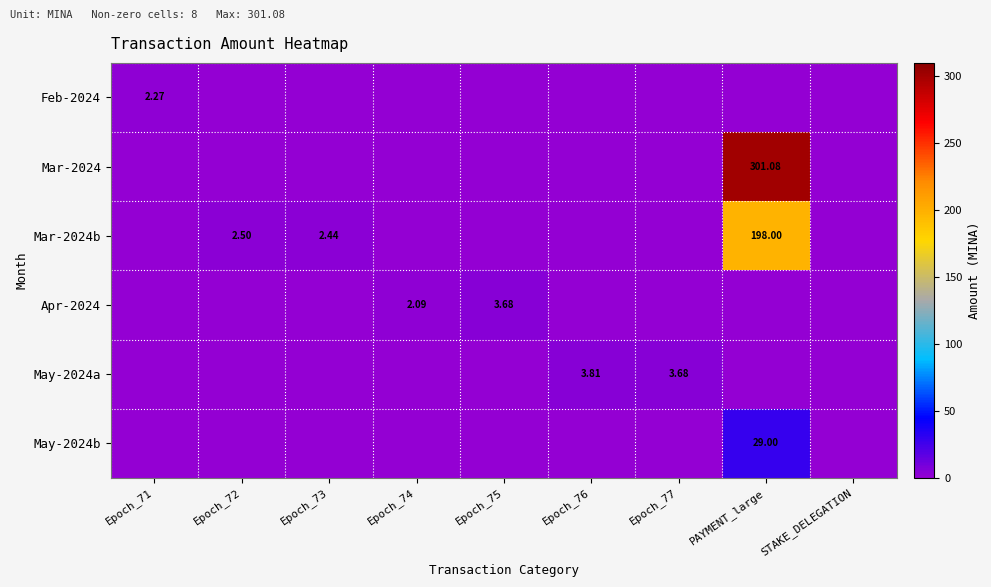

What is the greatest value displayed?

301.1